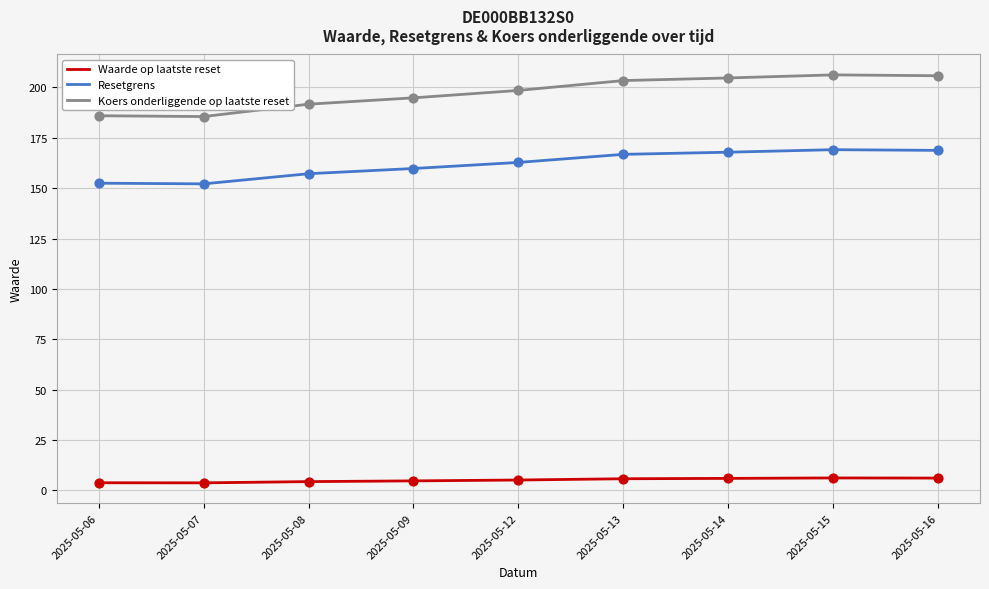

Which series has the largest total across all categories?

Koers onderliggende op laatste reset